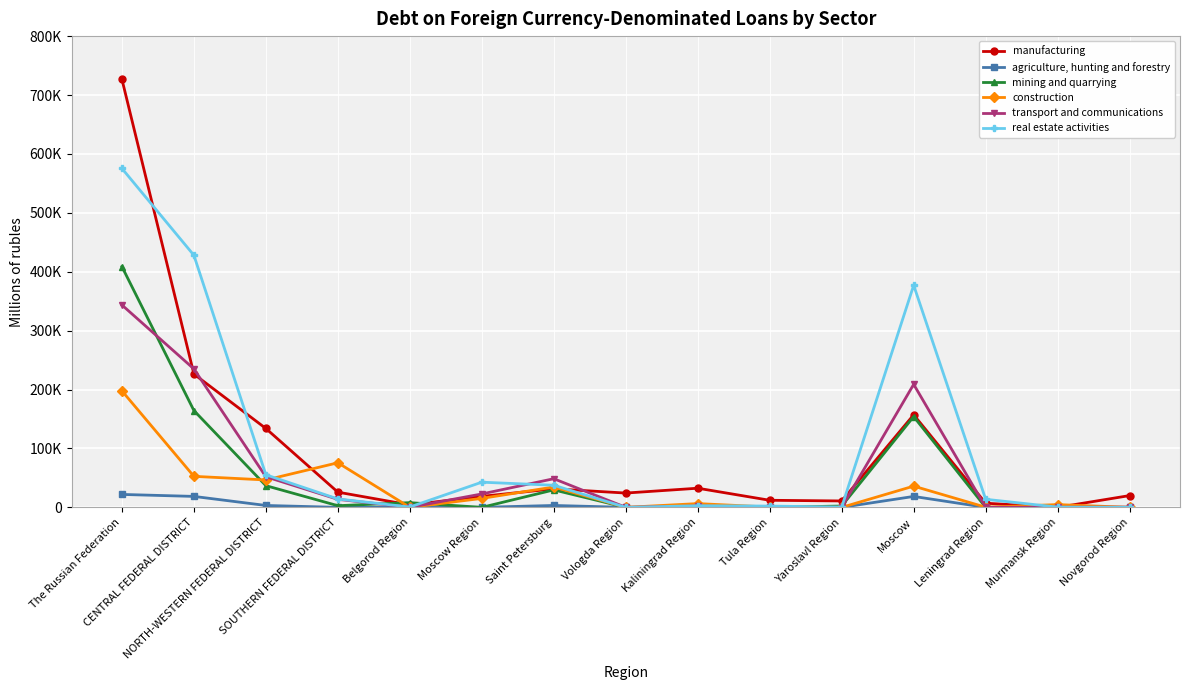

What are all the series names shown in the legend?

manufacturing, agriculture, hunting and forestry, mining and quarrying, construction, transport and communications, real estate activities